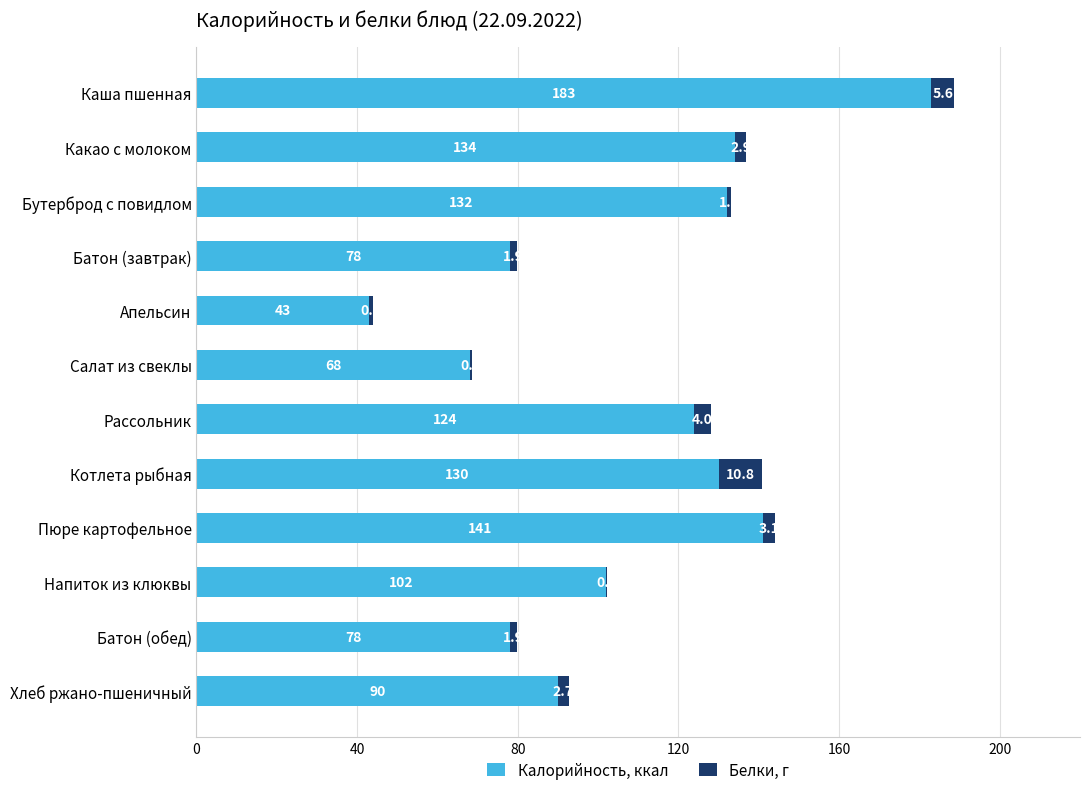

At which label does Калорийность, ккал reach its peak?

Каша пшенная